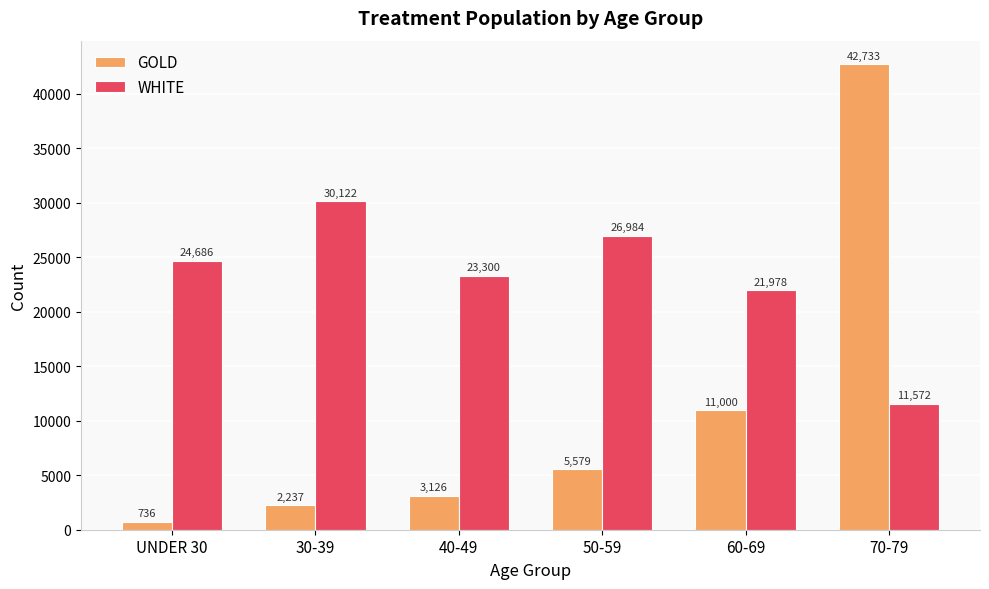

What is the label of the 3rd bar from the left?

40-49